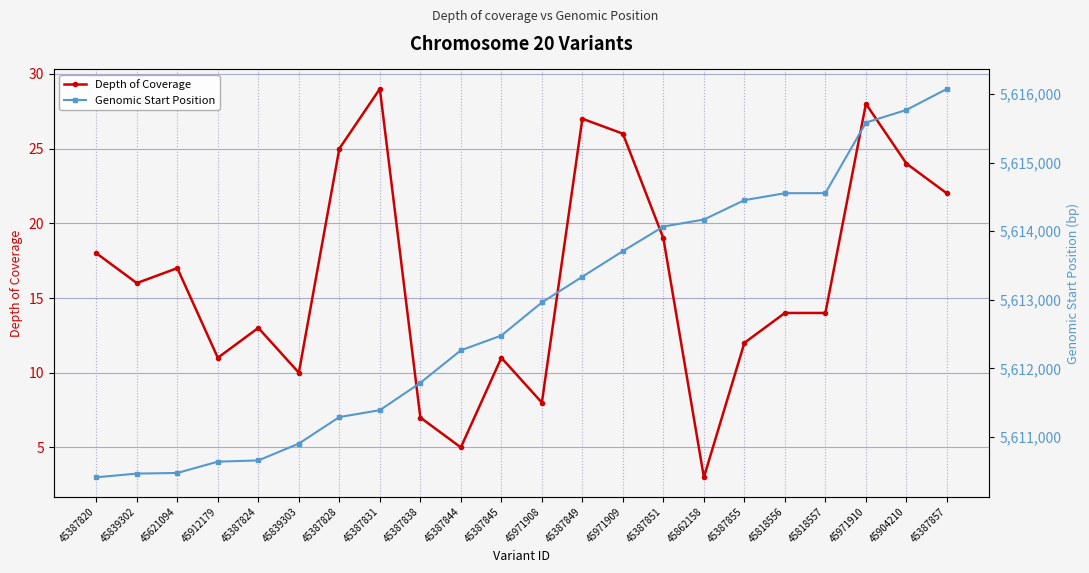

True or false: Depth of Coverage and Genomic Start Position intersect in this chart.

False